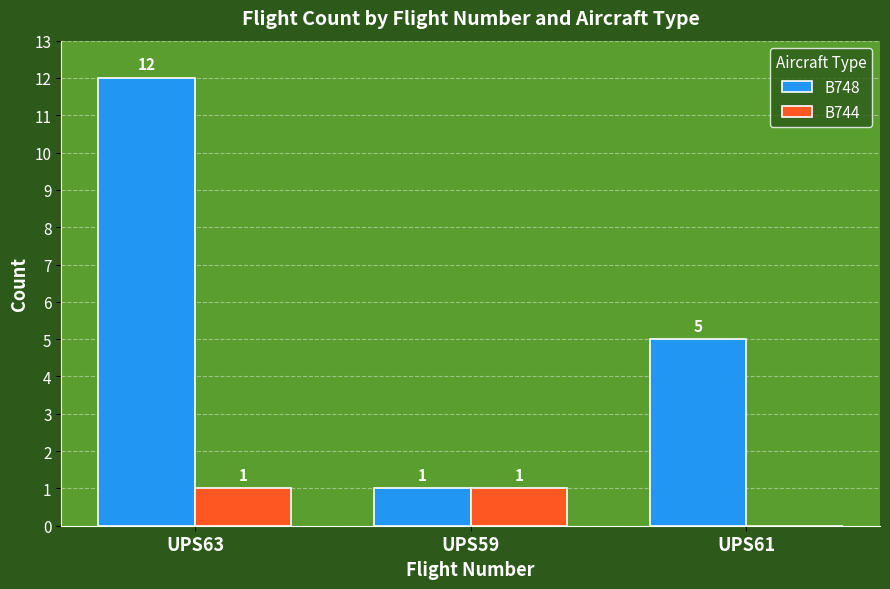

What is the sum of all B748 values?

18